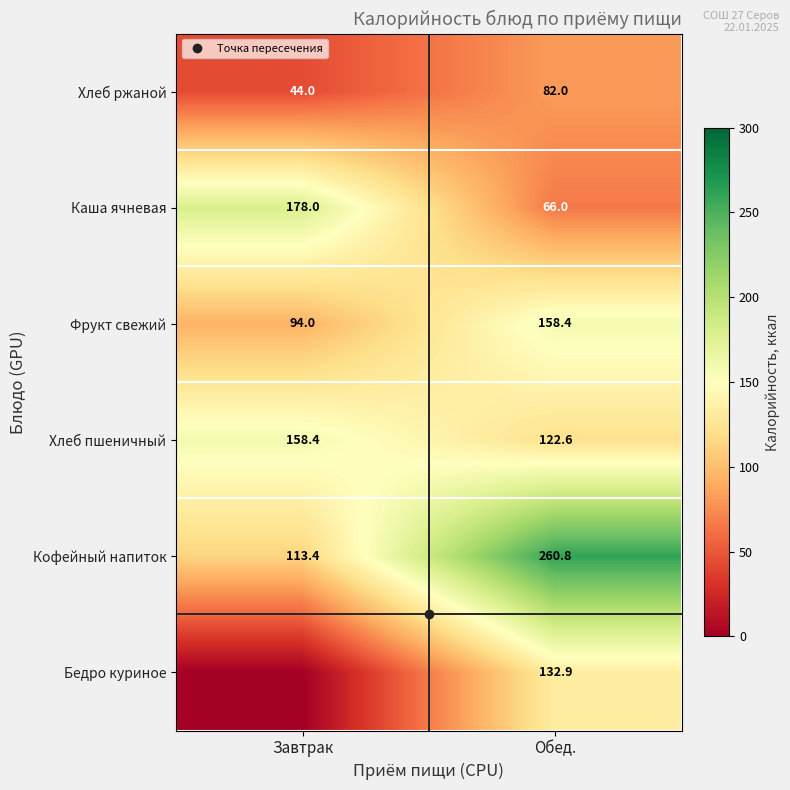

At which category is the sum across all series the highest?

Обед.